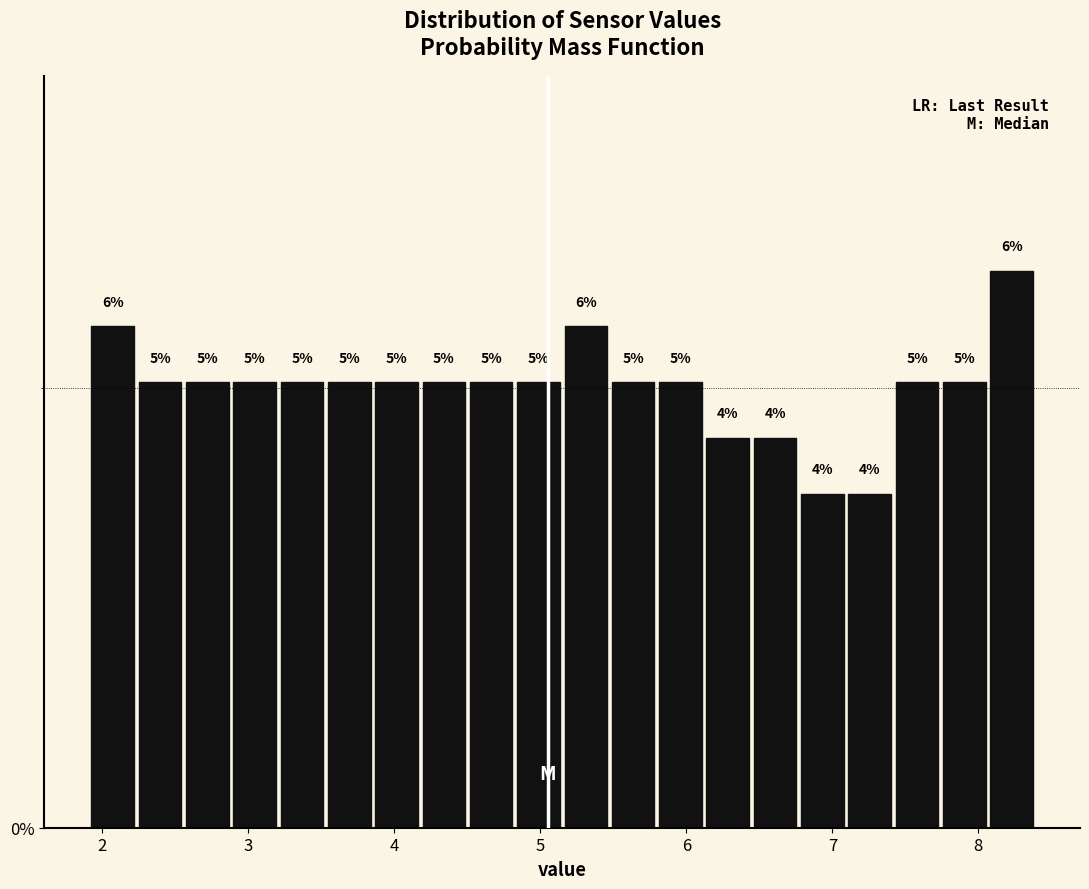

Read against the x-axis, roughly where is the centre of the tallest bar?

8.2